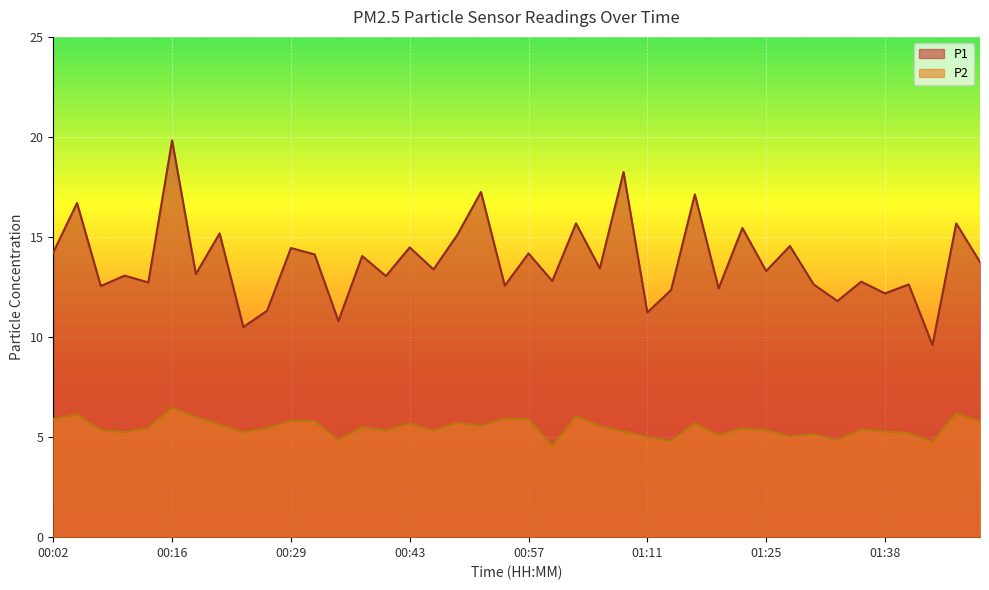

What is the average value of the P2 series?

5.5